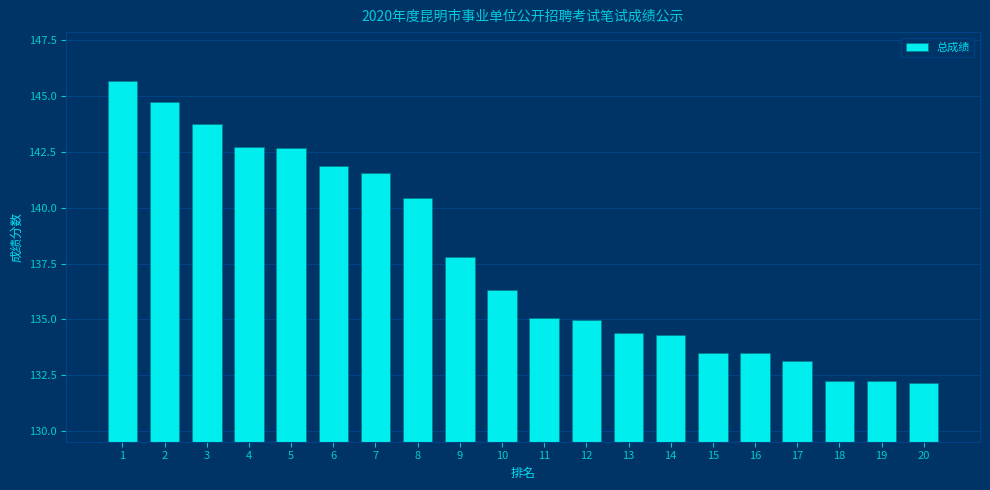

True or false: the data shows 133.5 at 15.

True